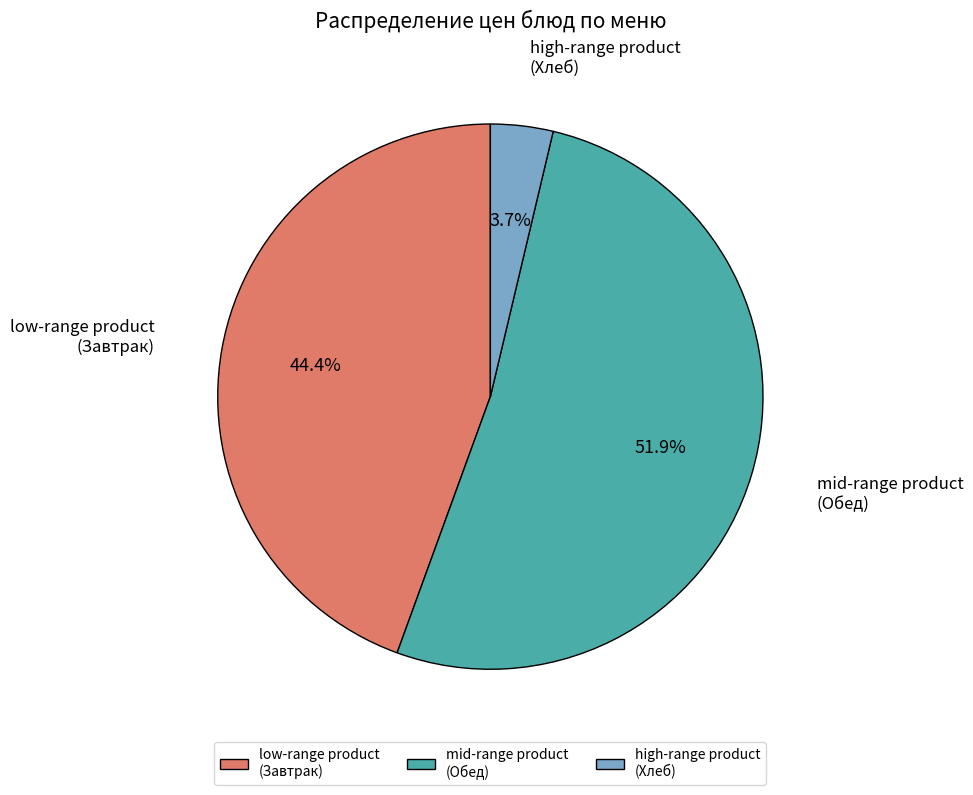

Count the number of slices in the pie.

3